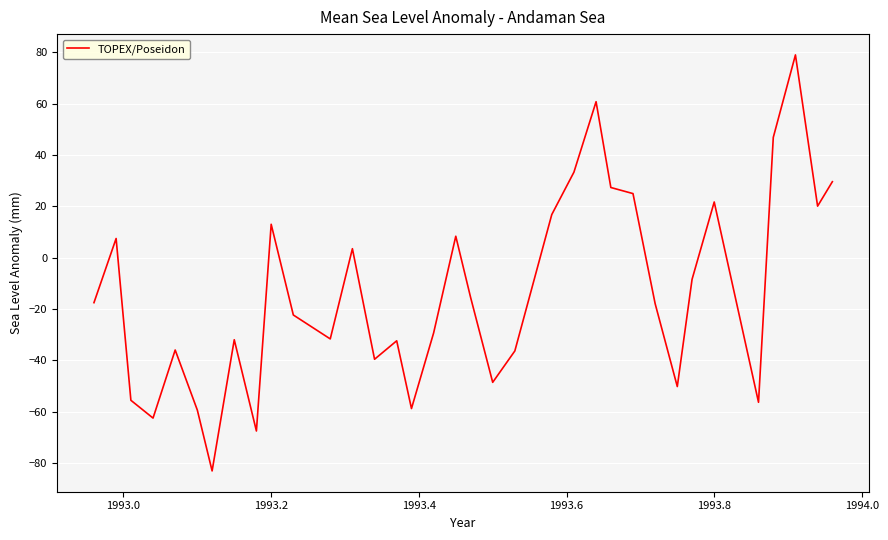

What is the greatest value displayed?

79.0